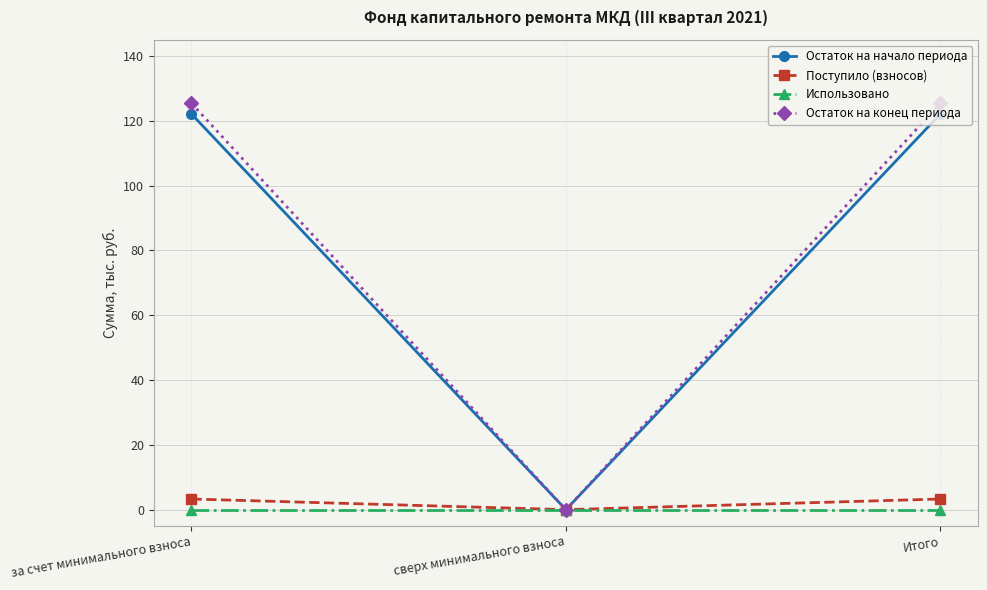

Reading left to right, extract all data points from this chart.

Остаток на начало периода: за счет минимального взноса=122.1	сверх минимального взноса=0.0	Итого=122.1
Поступило (взносов): за счет минимального взноса=3.3	сверх минимального взноса=0.0	Итого=3.3
Использовано: за счет минимального взноса=0.0	сверх минимального взноса=0.0	Итого=0.0
Остаток на конец периода: за счет минимального взноса=125.4	сверх минимального взноса=0.0	Итого=125.4